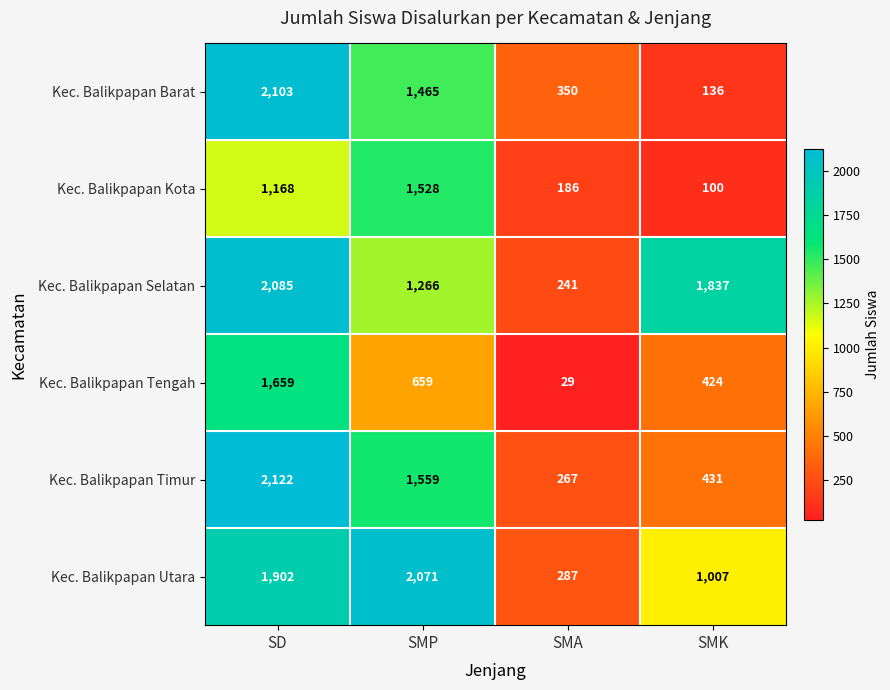

Is it true that Kec. Balikpapan Timur equals 593 at SMK?

False